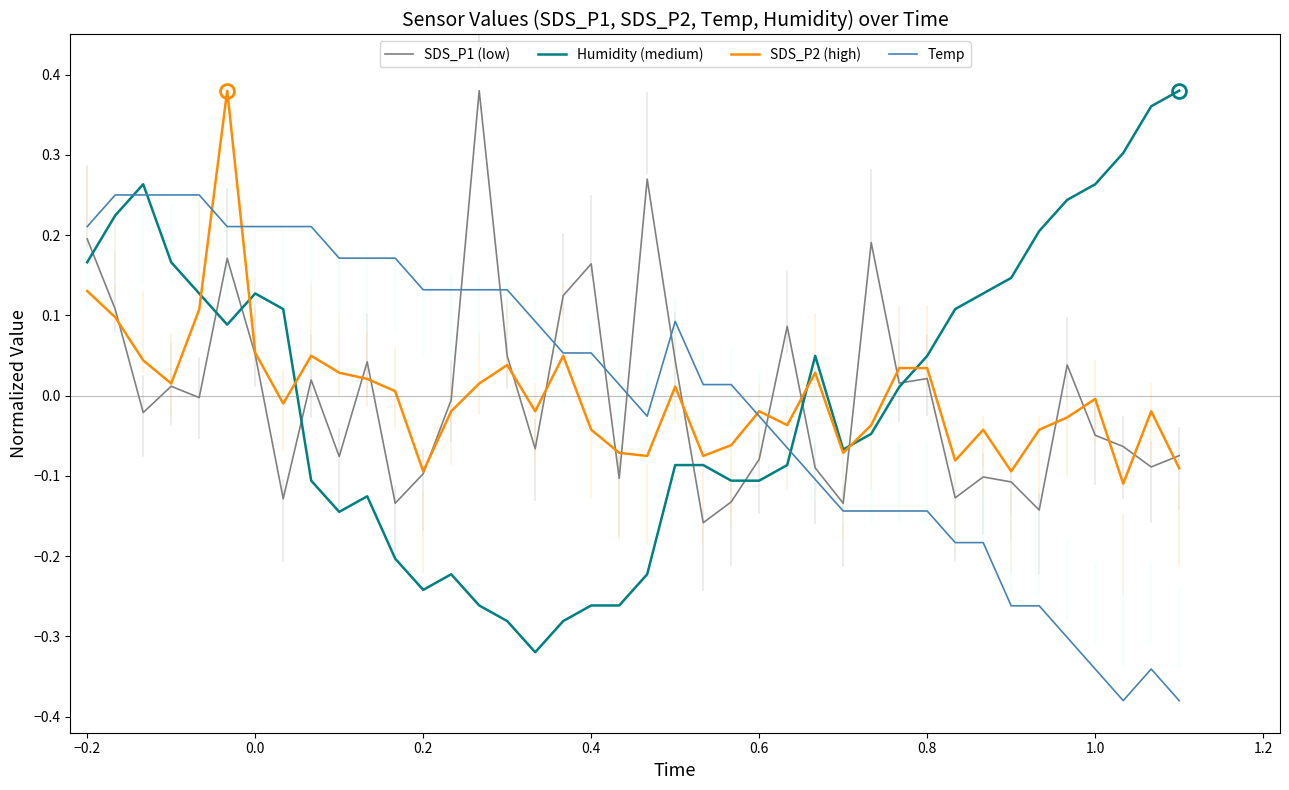

What is the difference between the maximum and minimum values in the SDS_P1 (low) series?

0.5